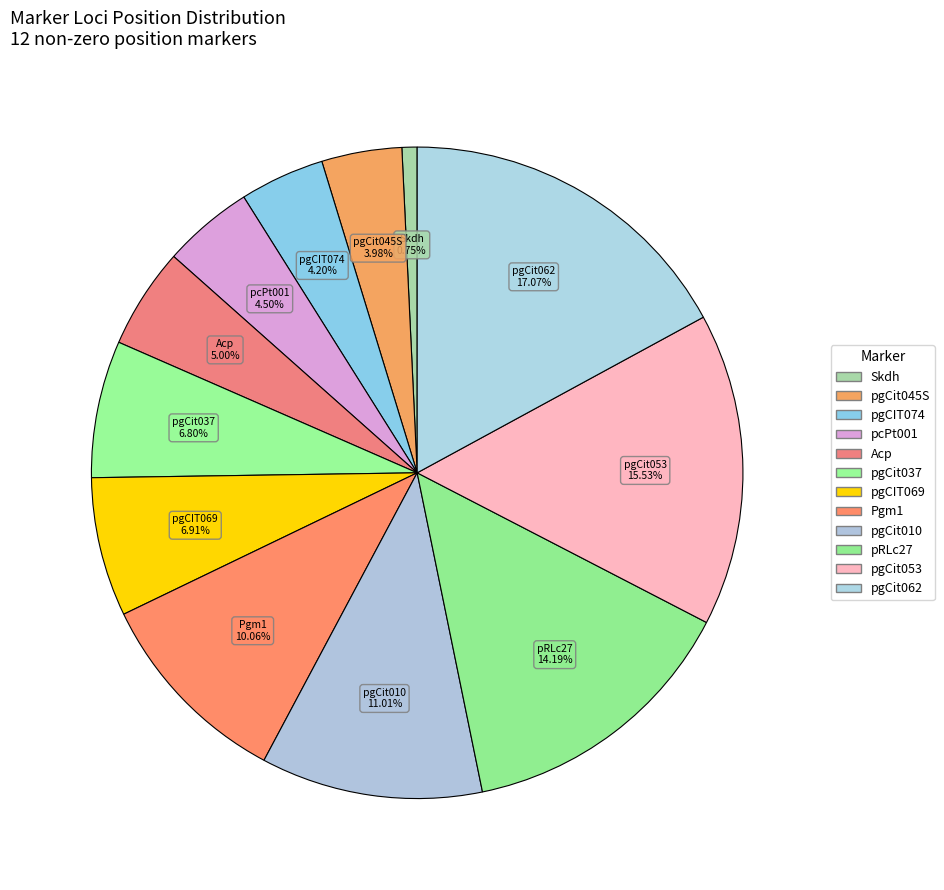

How many slices are in this pie chart?

12